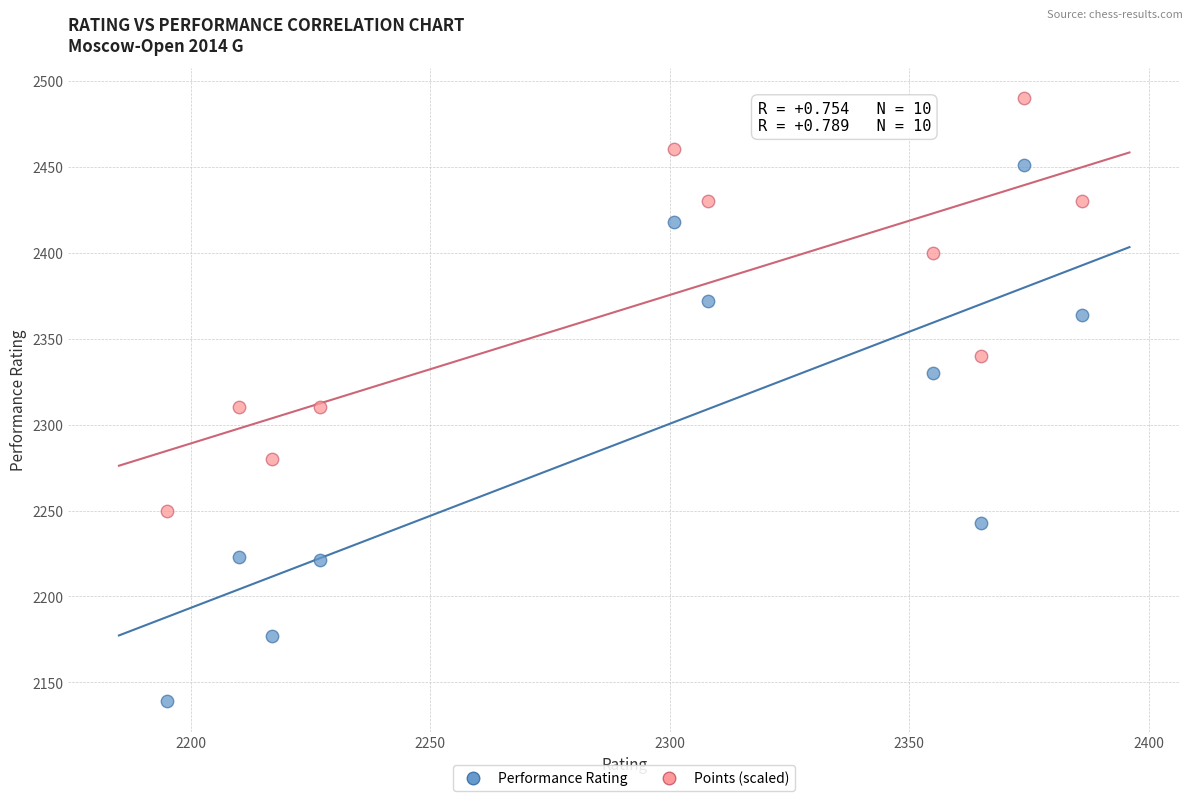

Across all data points, what is the range of X values (max minus min)?

191